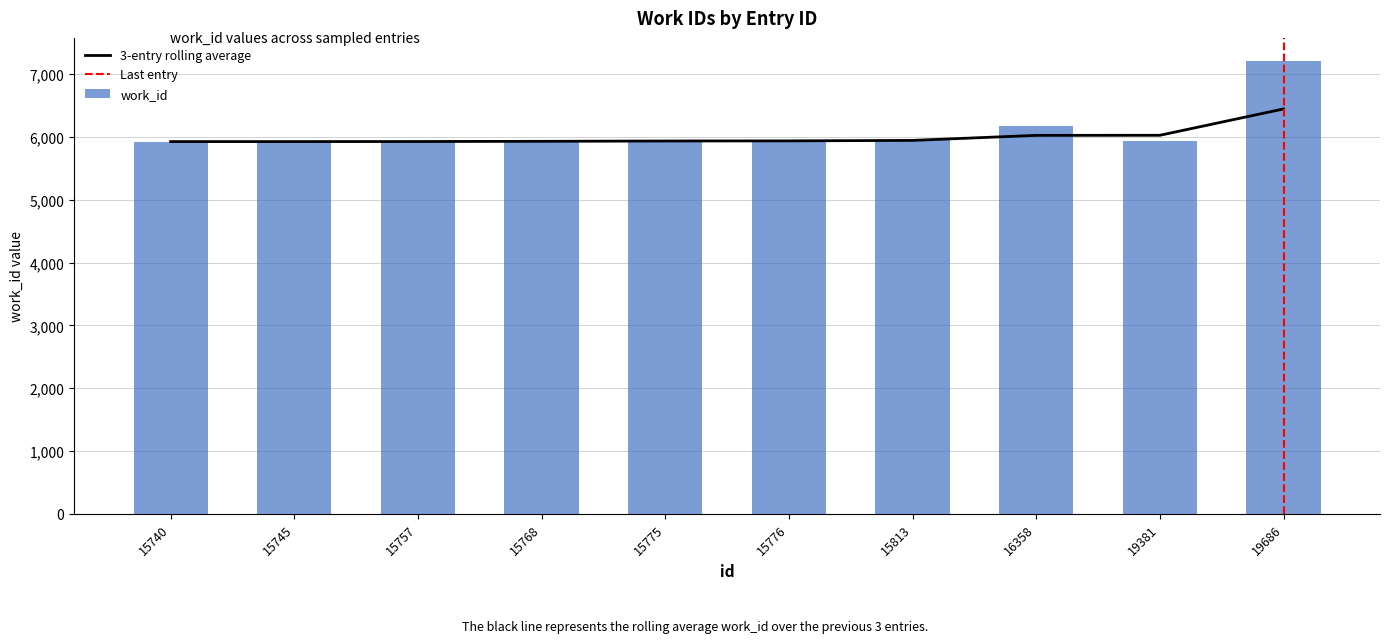

What is the value of the 8th bar from the left?

6181